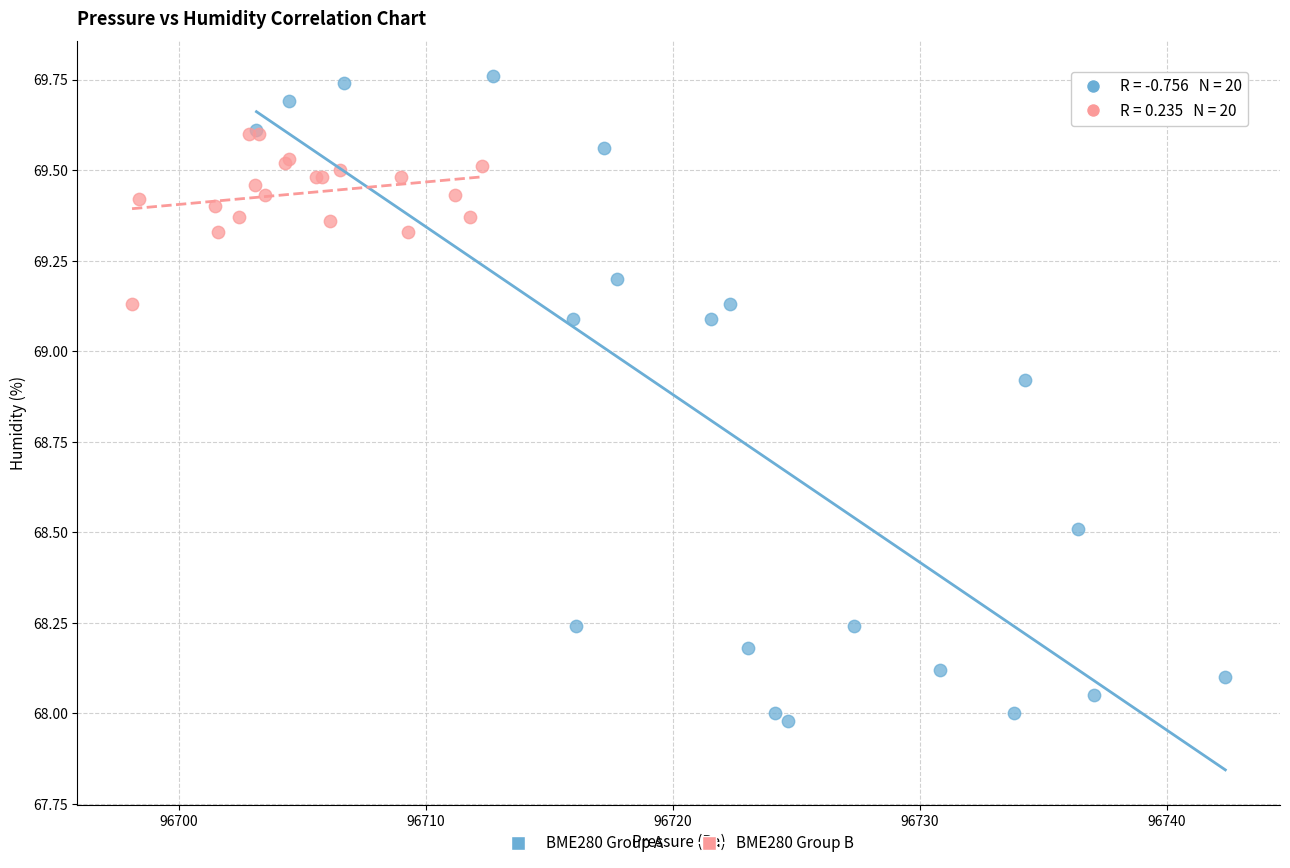

Which series contains the highest Y value?

BME280 Group A